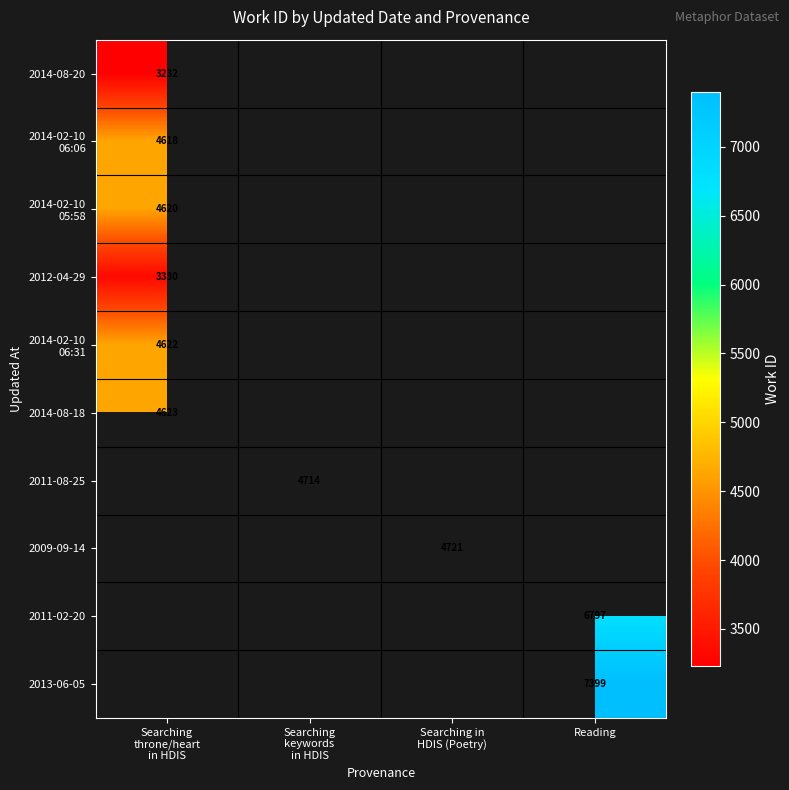

Count the number of categories in the chart.

4